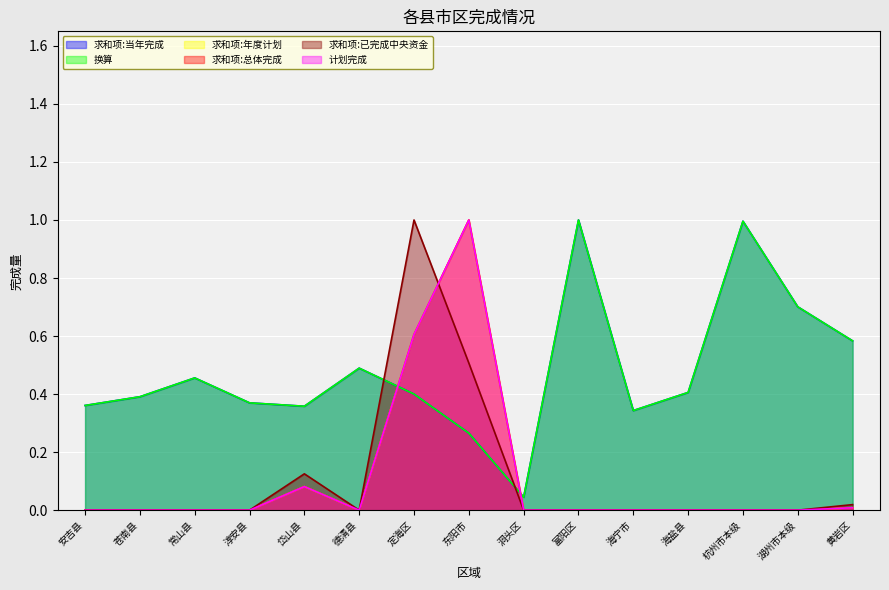

What is the sum of all 求和项:年度计划 values?

1.7